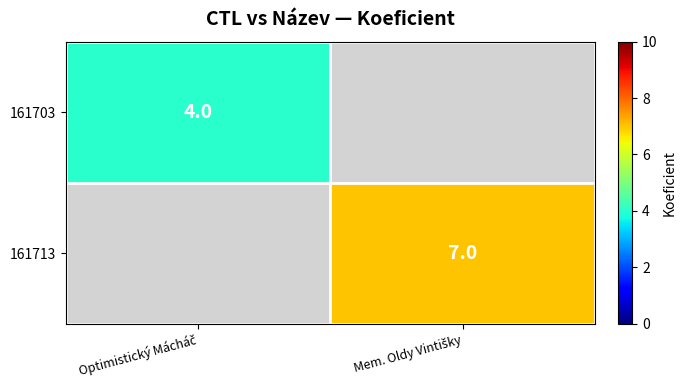

Which series has the largest range (max minus min)?

161703